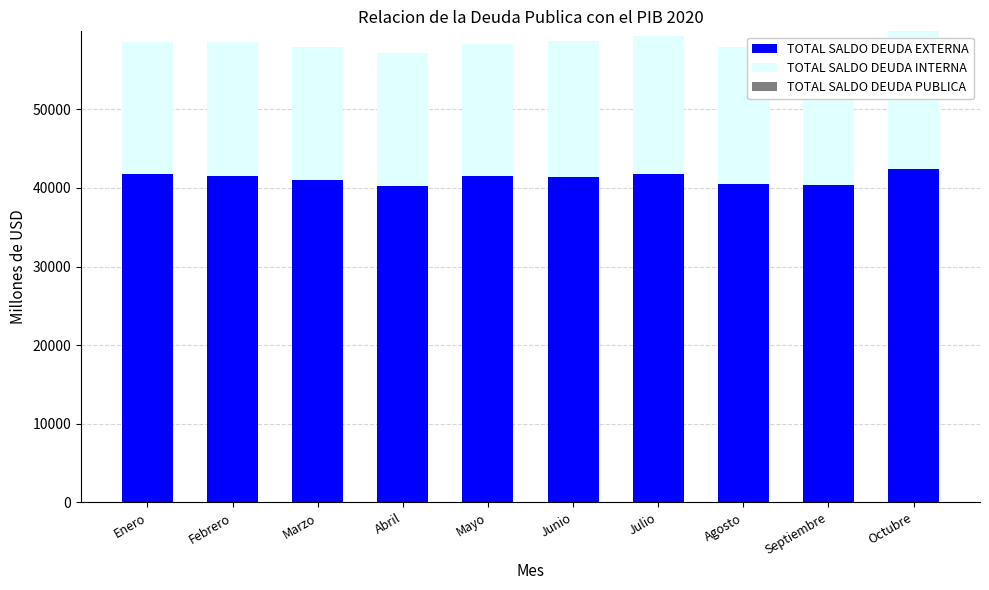

Where does the TOTAL SALDO DEUDA EXTERNA series first go above 41478?

Enero